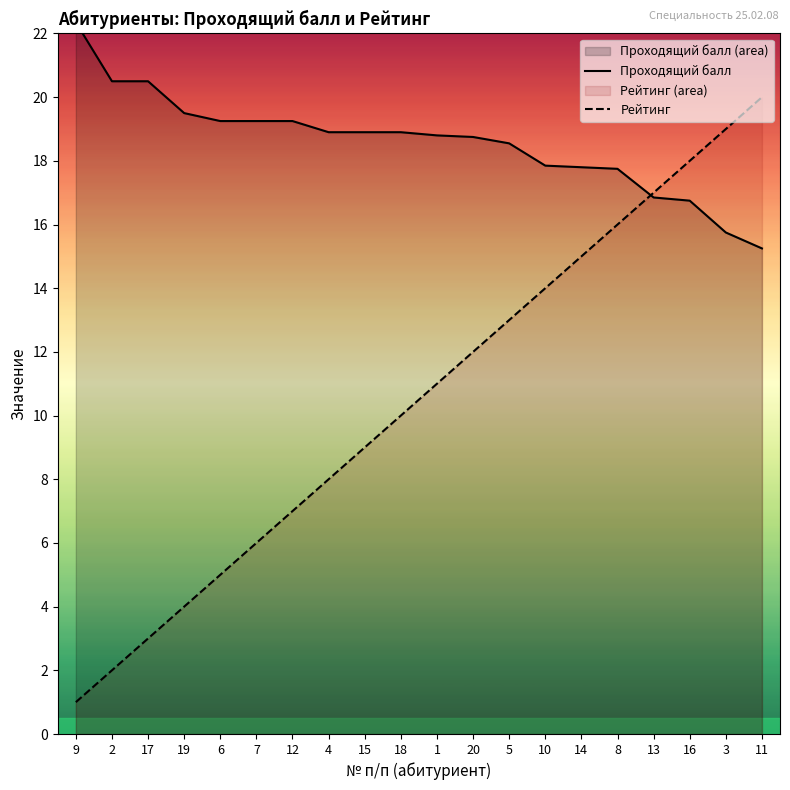

Reading right to left, what are all the values shown in this chart?

Проходящий балл: 15.2	15.8	16.8	16.9	17.8	17.8	17.8	18.6	18.8	18.8	18.9	18.9	18.9	19.2	19.2	19.2	19.5	20.5	20.5	22.3
Рейтинг: 20.0	19.0	18.0	17.0	16.0	15.0	14.0	13.0	12.0	11.0	10.0	9.0	8.0	7.0	6.0	5.0	4.0	3.0	2.0	1.0